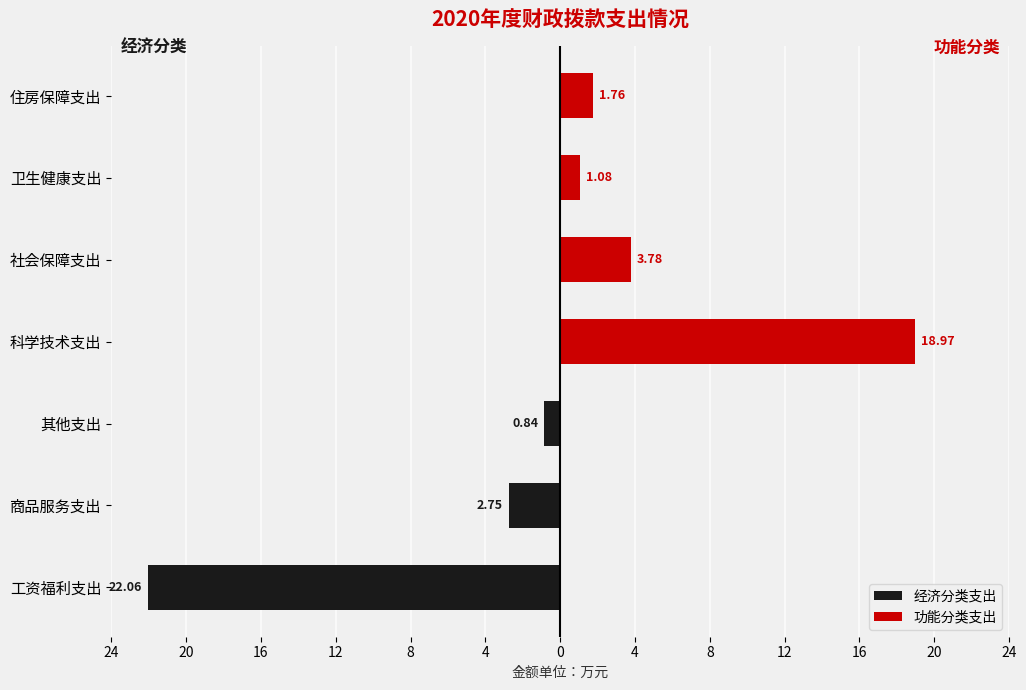

True or false: 功能分类支出 has a value of 1.8 at 社会保障支出.

False